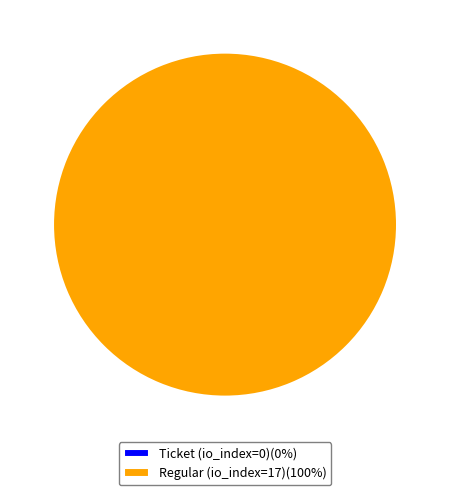

What is the total percentage of Regular (io_index=17) and Ticket (io_index=0)?

100.0%